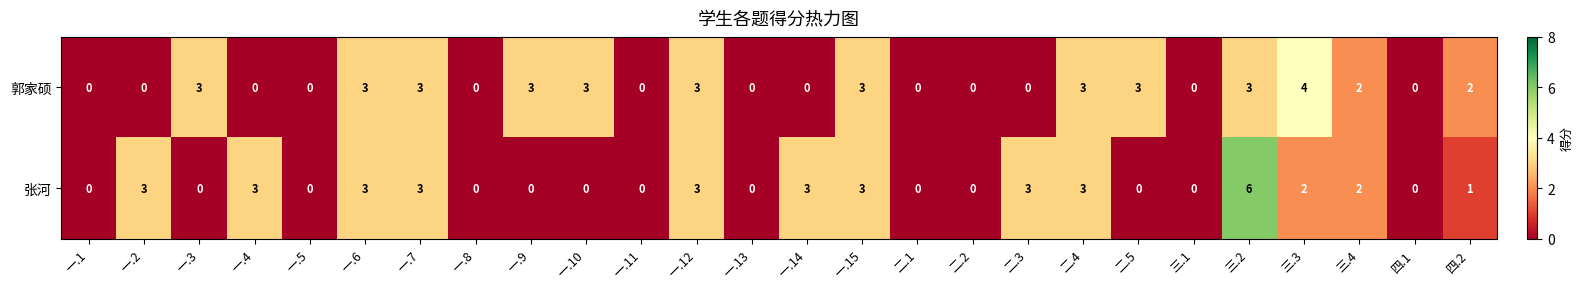

List the series in order of their peak value, lowest first.

郭家硕, 张河